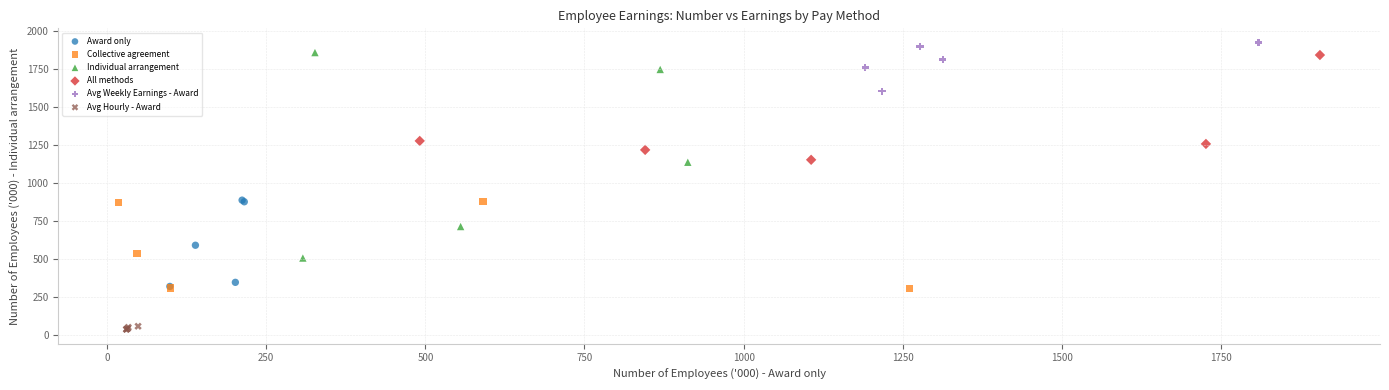

Which series reaches the minimum Y coordinate?

Avg Hourly - Award